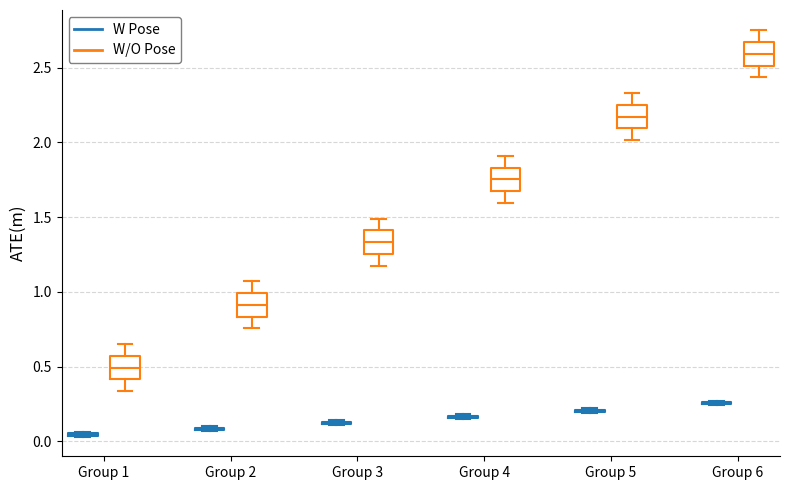

Reading left to right, transcribe this box plot: for each box, give where its median line is, the range the box spans, and where its two whiskers end, as read against the y-axis. The values are not printed on the chart, so give them approximately, as read against the axis.

Group 1 (W Pose): box collapsed to a line at 0.05, whiskers 0.05 to 0.05
Group 1 (W/O Pose): median 0.50, box 0.40 to 0.55, whiskers 0.35 to 0.65
Group 2 (W Pose): box collapsed to a line at 0.10, whiskers 0.05 to 0.10
Group 2 (W/O Pose): median 0.90, box 0.85 to 1.00, whiskers 0.75 to 1.05
Group 3 (W Pose): box collapsed to a line at 0.15, whiskers 0.10 to 0.15
Group 3 (W/O Pose): median 1.35, box 1.25 to 1.40, whiskers 1.20 to 1.50
Group 4 (W Pose): box collapsed to a line at 0.15, whiskers 0.15 to 0.20
Group 4 (W/O Pose): median 1.75, box 1.65 to 1.85, whiskers 1.60 to 1.90
Group 5 (W Pose): box collapsed to a line at 0.20, whiskers 0.20 to 0.20
Group 5 (W/O Pose): median 2.15, box 2.10 to 2.25, whiskers 2.00 to 2.35
Group 6 (W Pose): box collapsed to a line at 0.25, whiskers 0.25 to 0.25
Group 6 (W/O Pose): median 2.60, box 2.50 to 2.65, whiskers 2.45 to 2.75